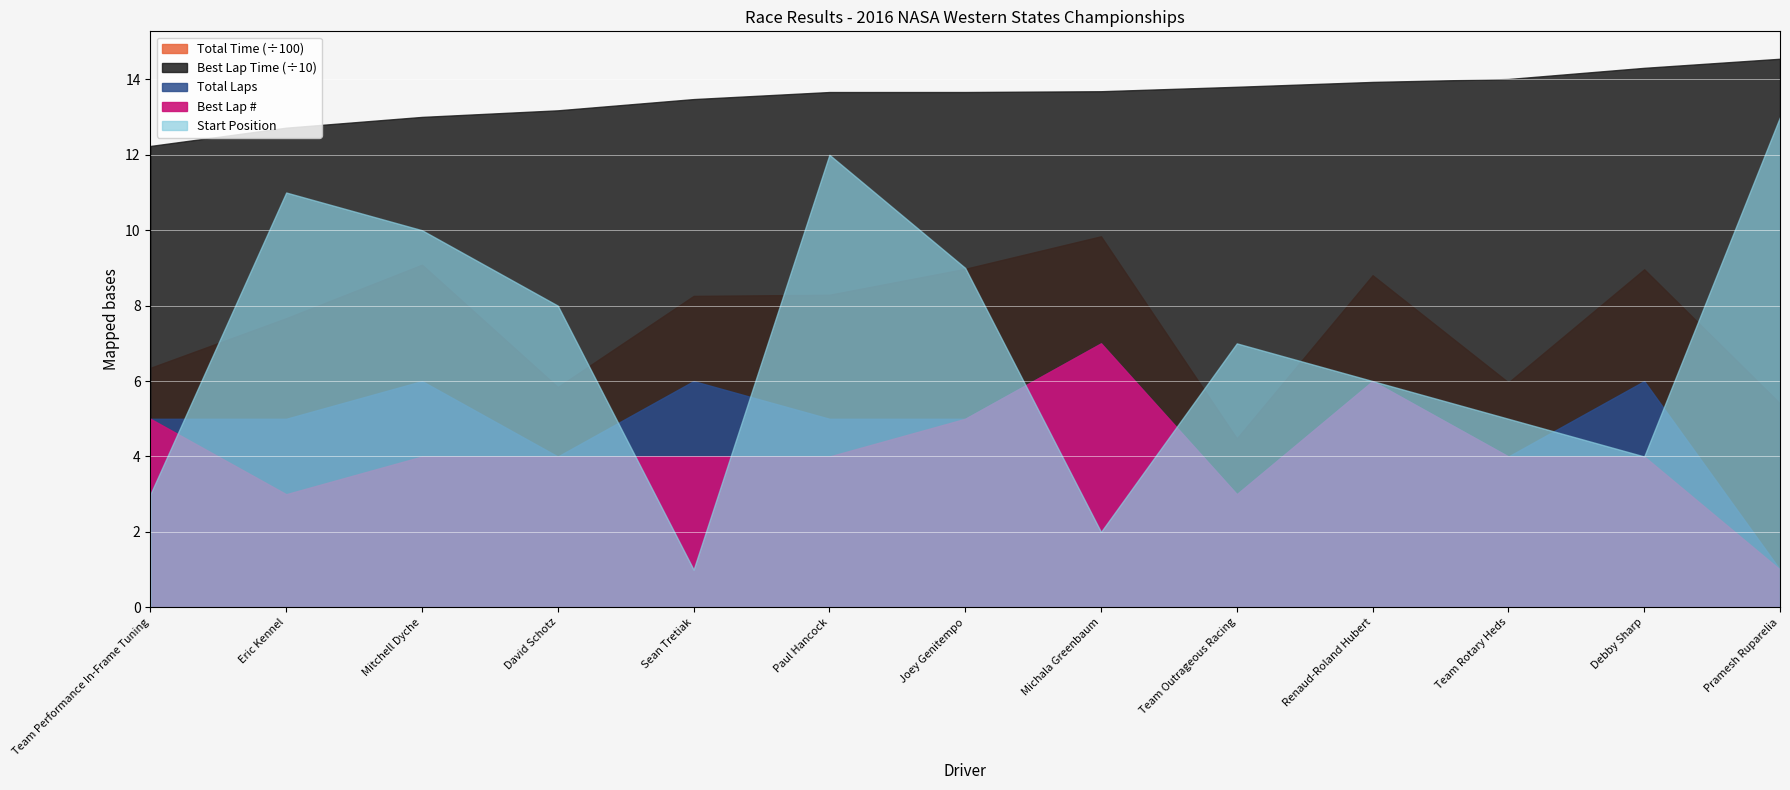

True or false: Total Laps and Best Lap time intersect in this chart.

False